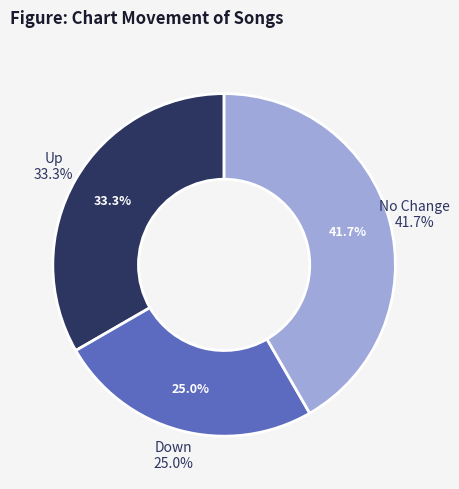

Is up the majority of the pie?

No